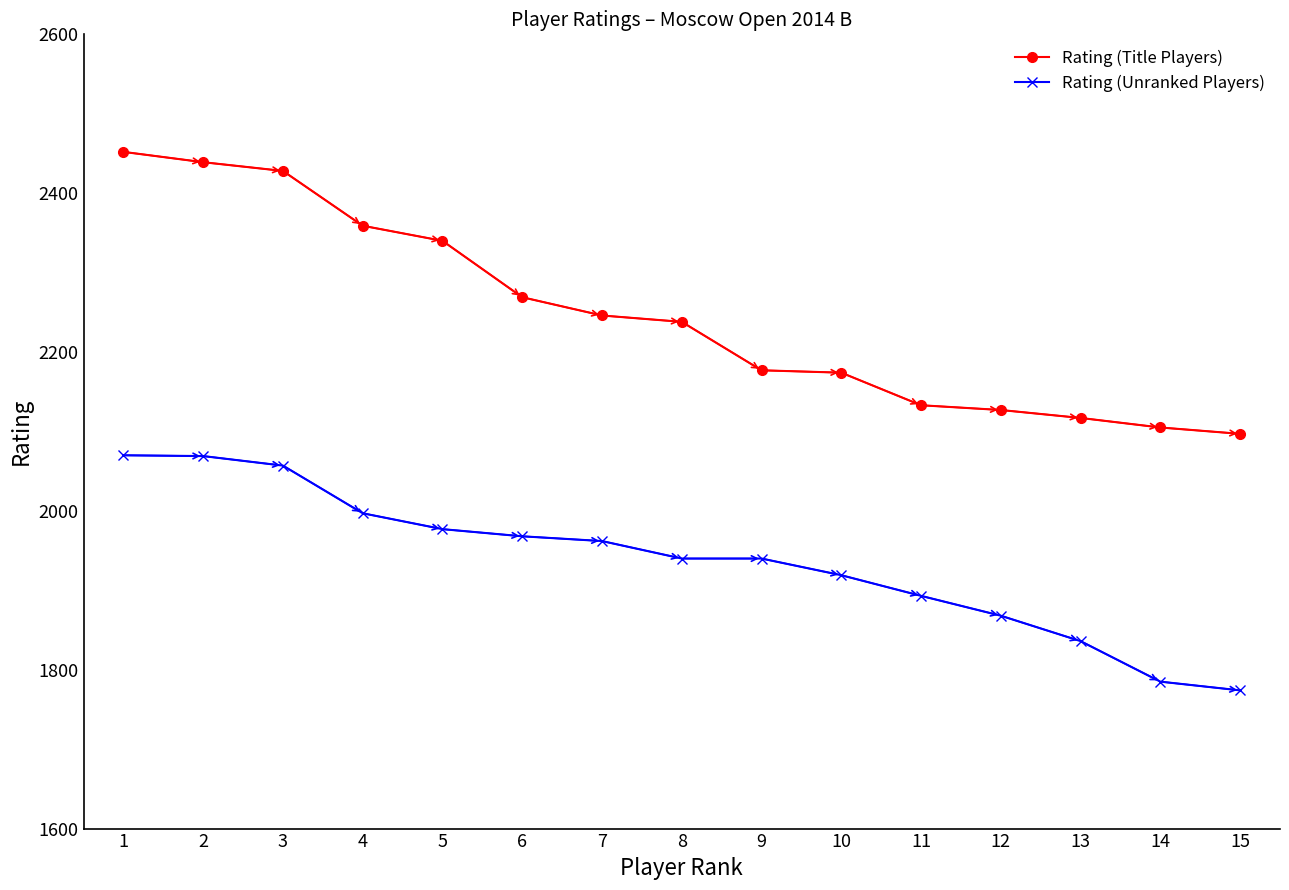

Rank the series at 8 from highest to lowest value.

Rating (Title Players), Rating (Unranked Players)